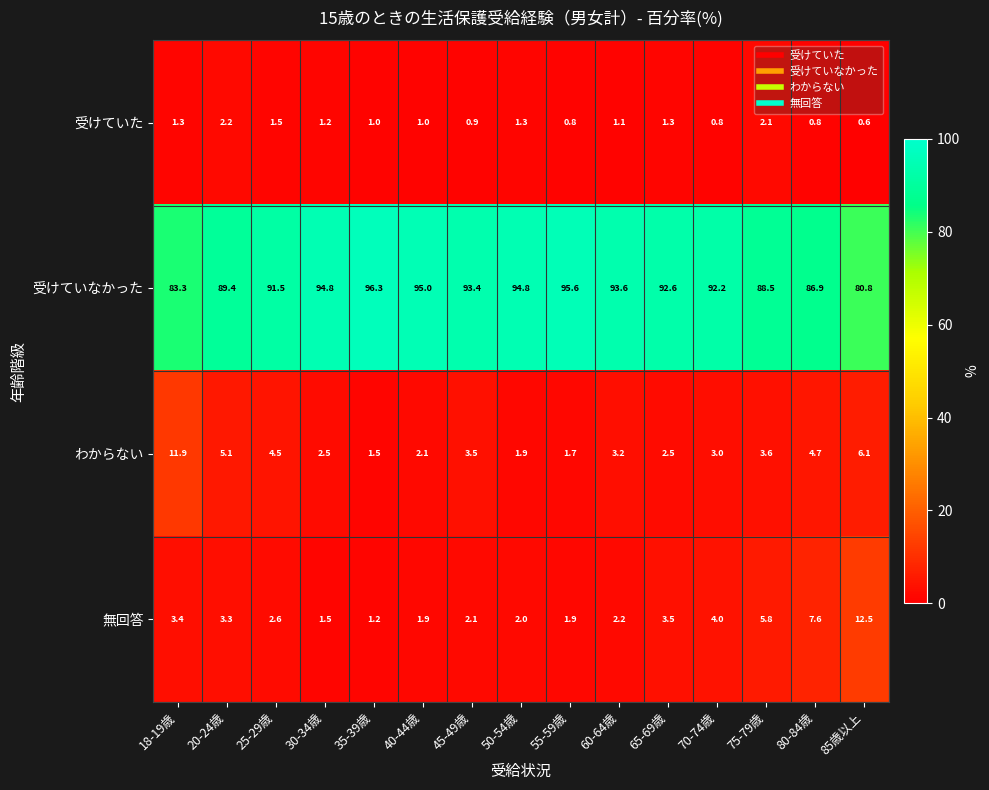

What is the total value across all series at 45-49歳?

99.9